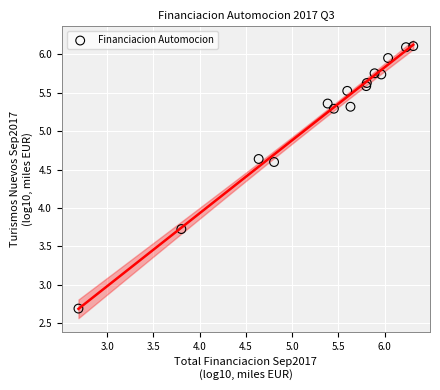

What is the range of X values (max minus min)?

3.6